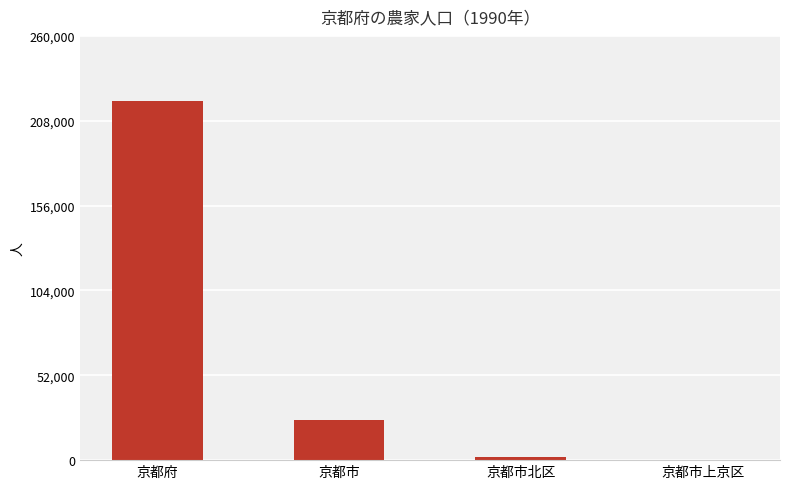

Are the bars grouped side by side (vs. stacked)?

No